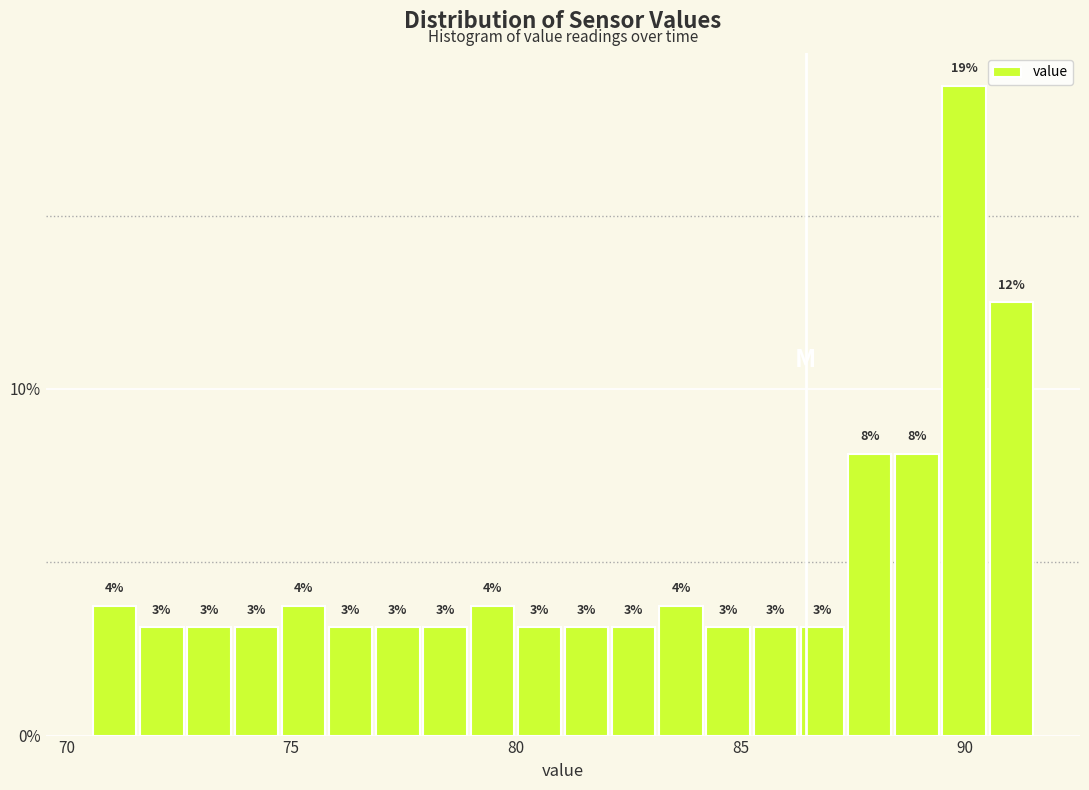

Read against the x-axis, roughly where is the centre of the tallest bar?

90.0